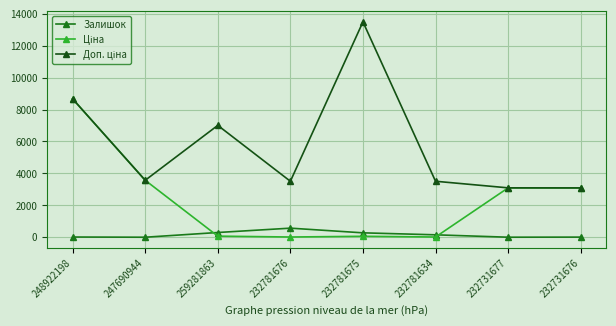

At which category does the chart reach its peak across all series?

232781675